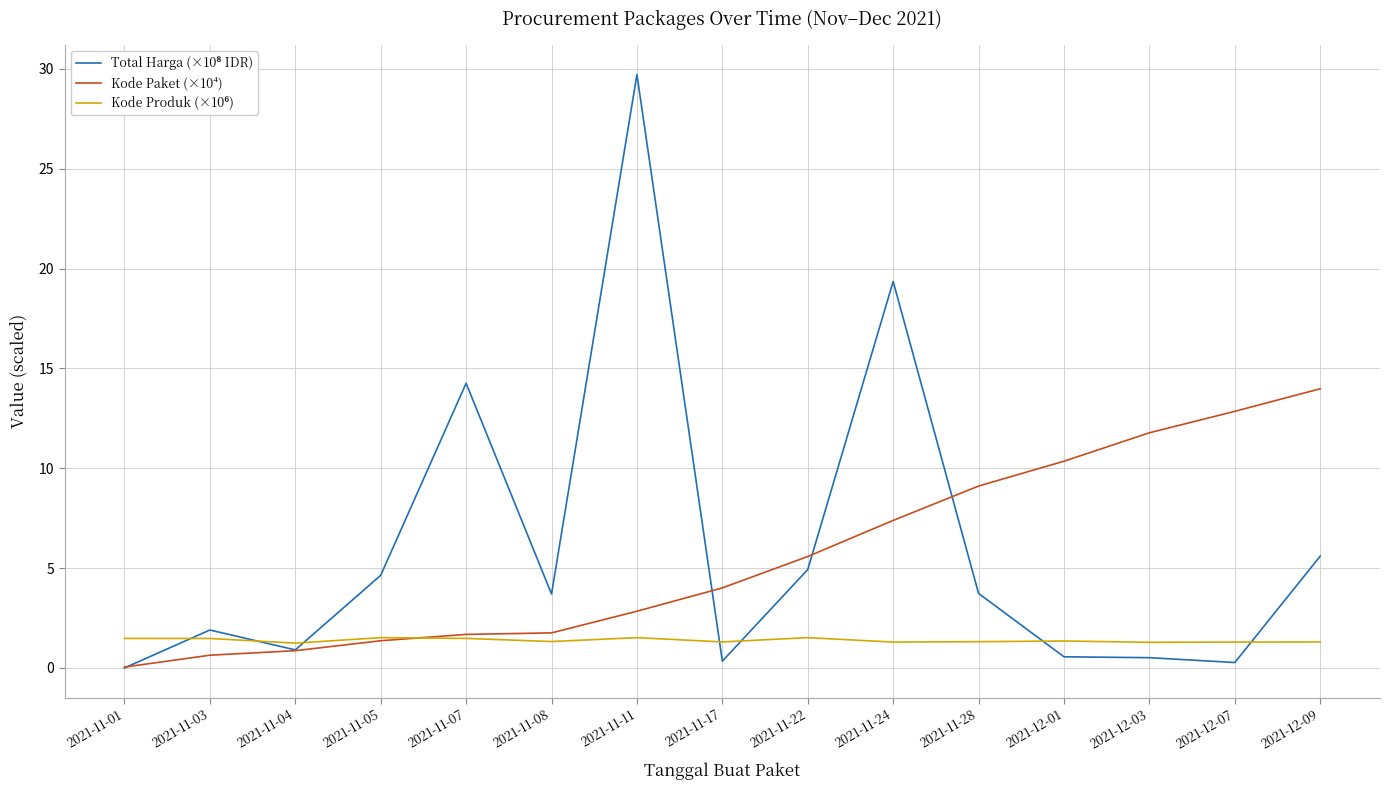

What is the average value of the Kode Paket (×10⁴) series?

5.6